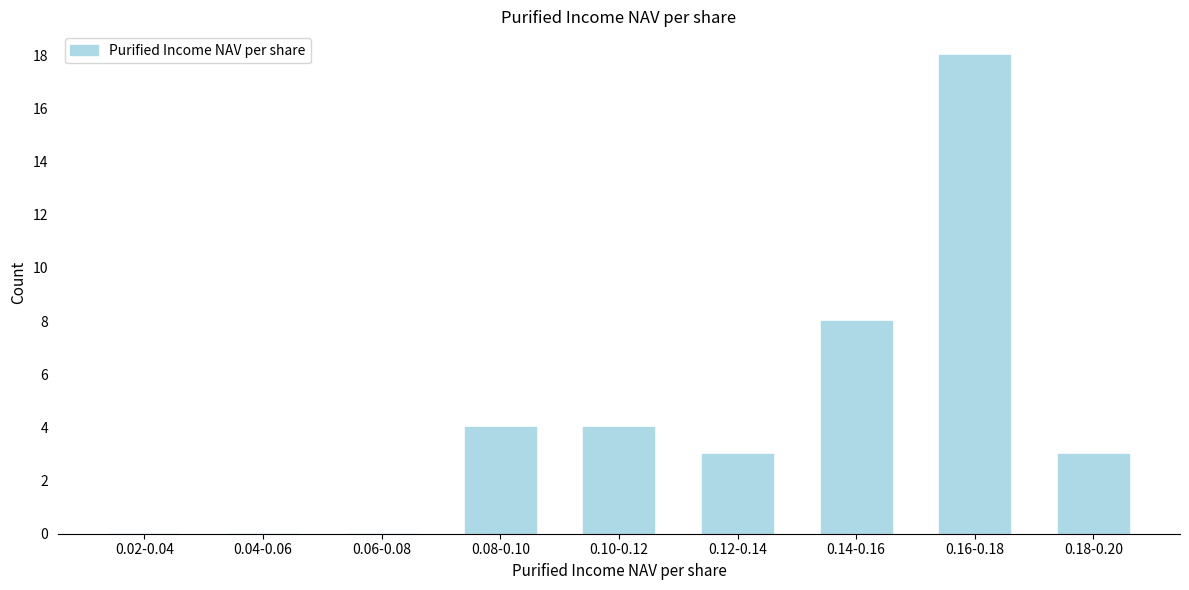

Reading left to right, extract all data points from this chart.

0.02-0.04=0	0.04-0.06=0	0.06-0.08=0	0.08-0.10=4	0.10-0.12=4	0.12-0.14=3	0.14-0.16=8	0.16-0.18=18	0.18-0.20=3